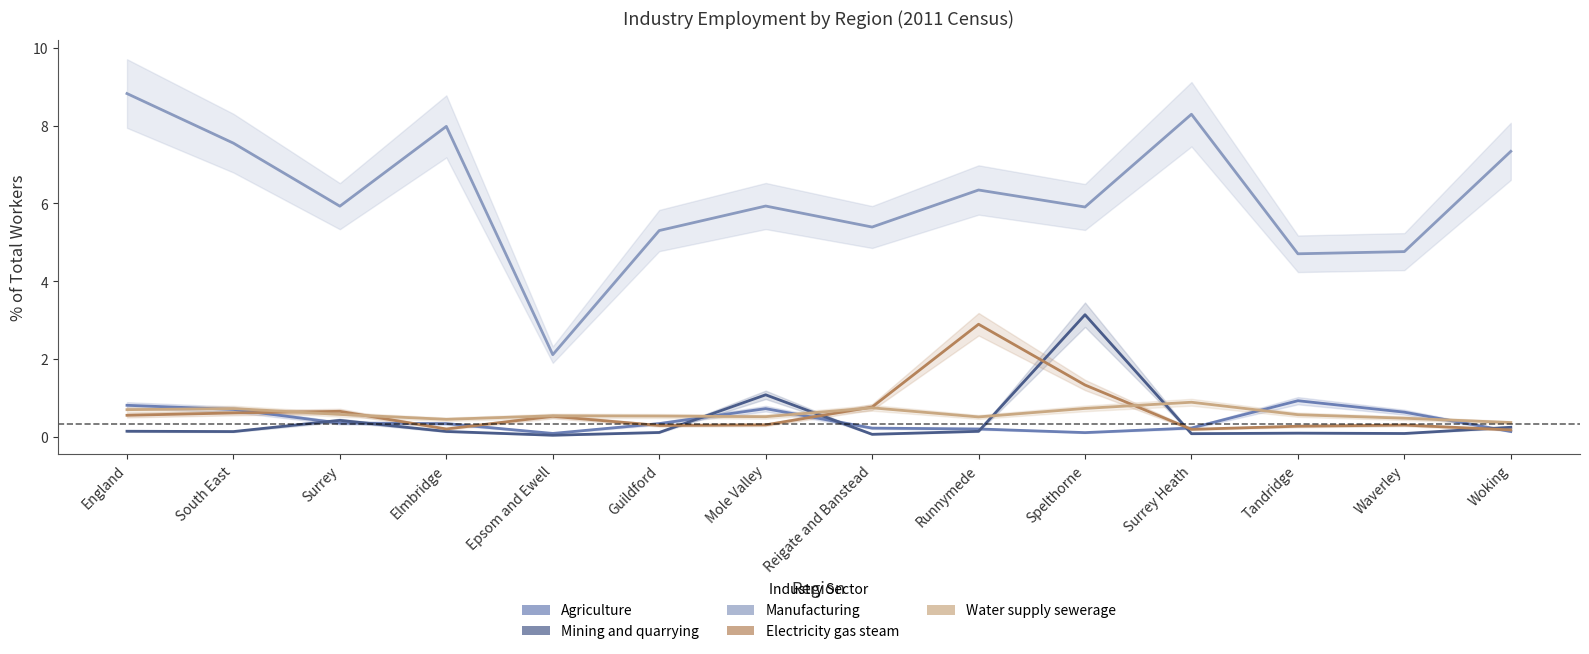

After their last crossing, which series has the higher values: Electricity gas steam or Water supply sewerage?

Water supply sewerage